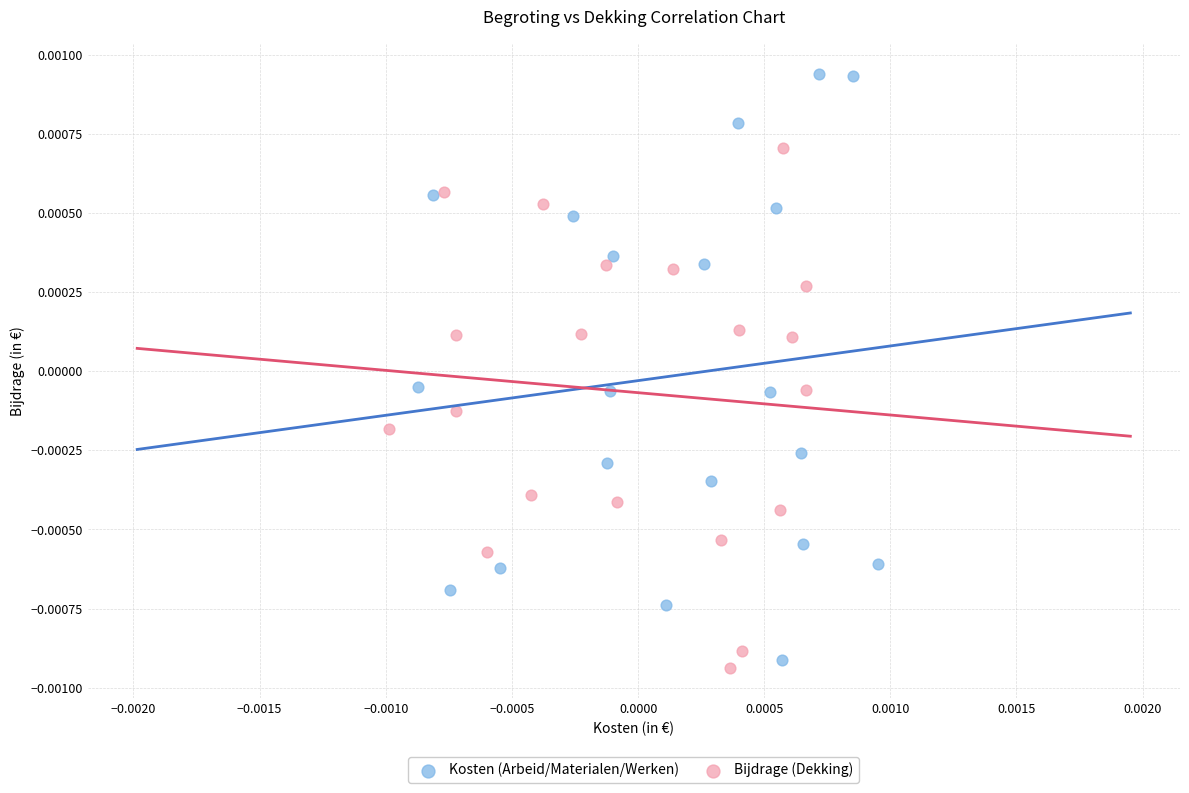

Which series contains the highest Y value?

Kosten (Arbeid/Materialen/Werken)